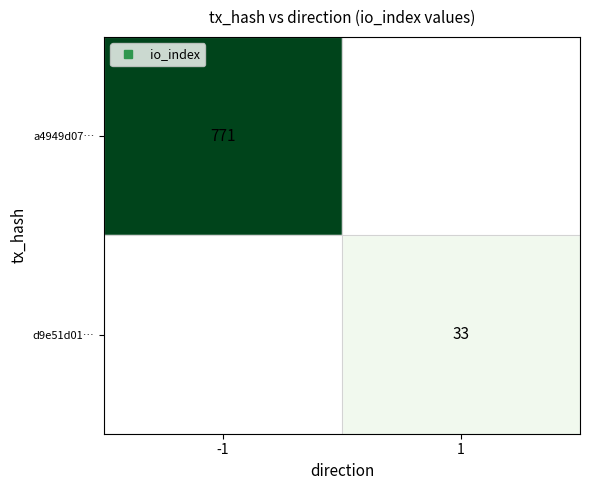

At -1, list the series in order from largest to smallest.

a4949d07…, d9e51d01…